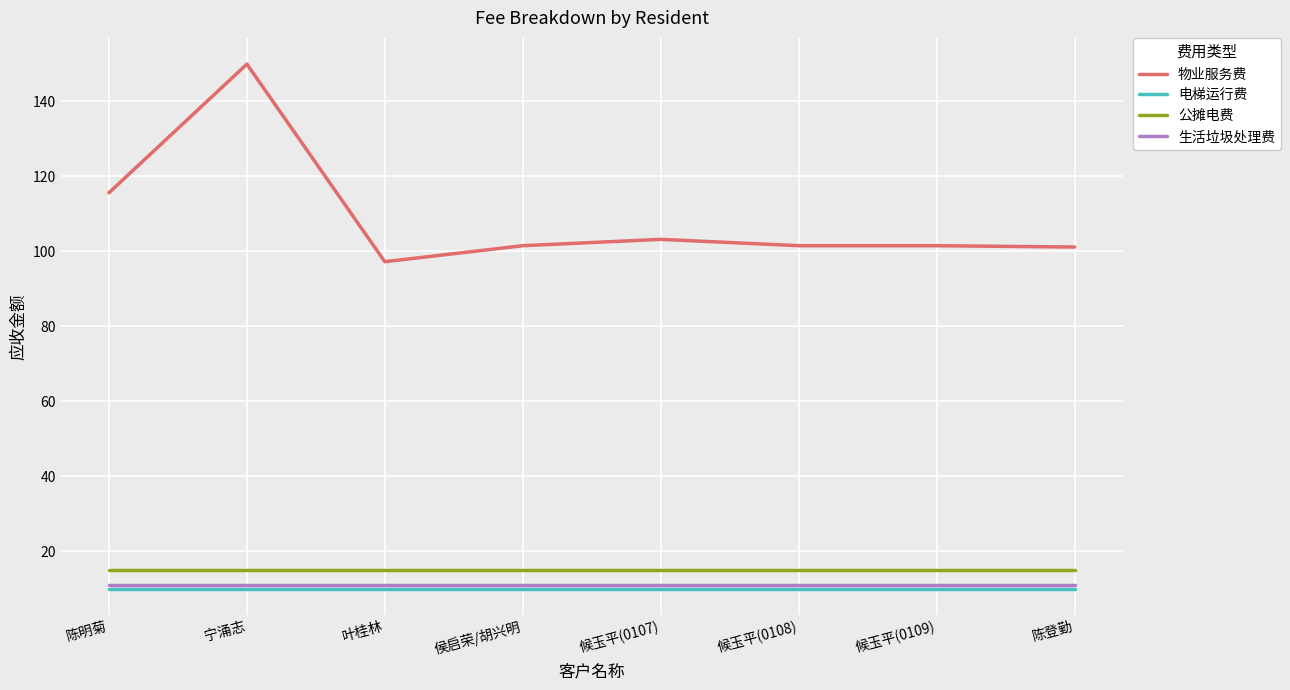

What position from the right is 候玉平(0109)?

2